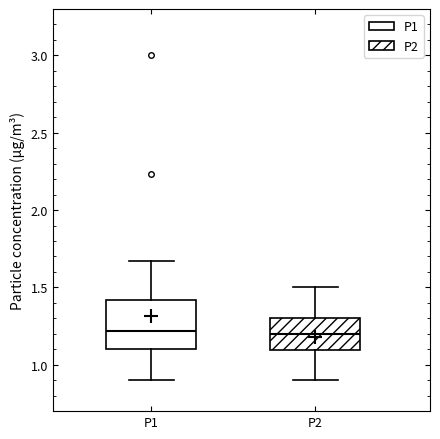

Where does the lower whisker of the box for P2 end on the y-axis? The values are not printed on the chart, so give them approximately, as read against the axis.

0.90